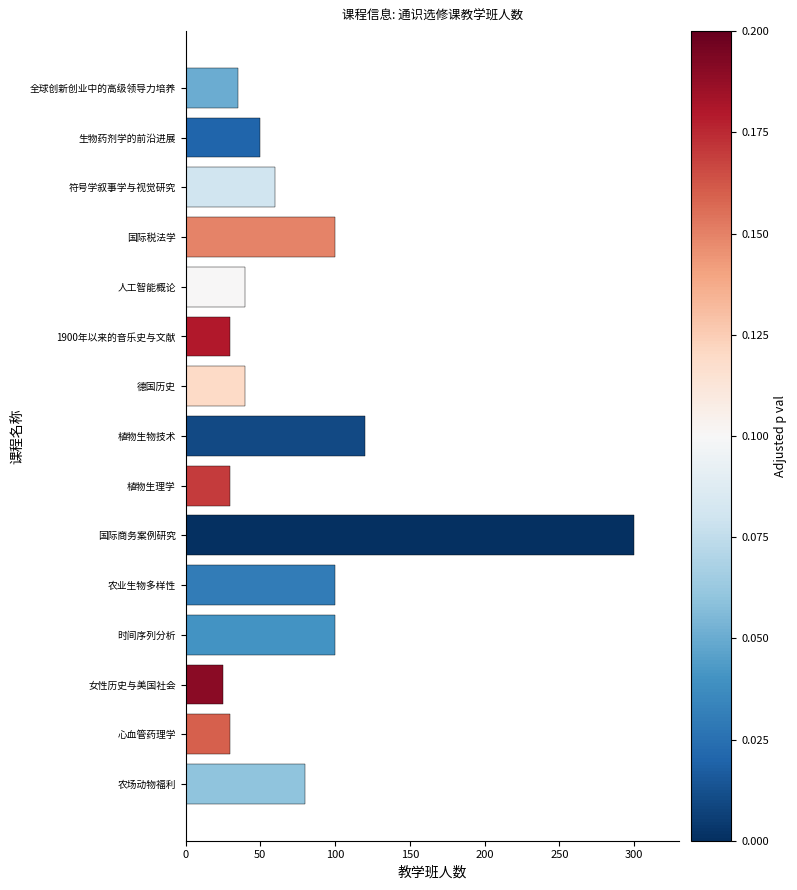

What is the difference between the maximum and minimum values?

275